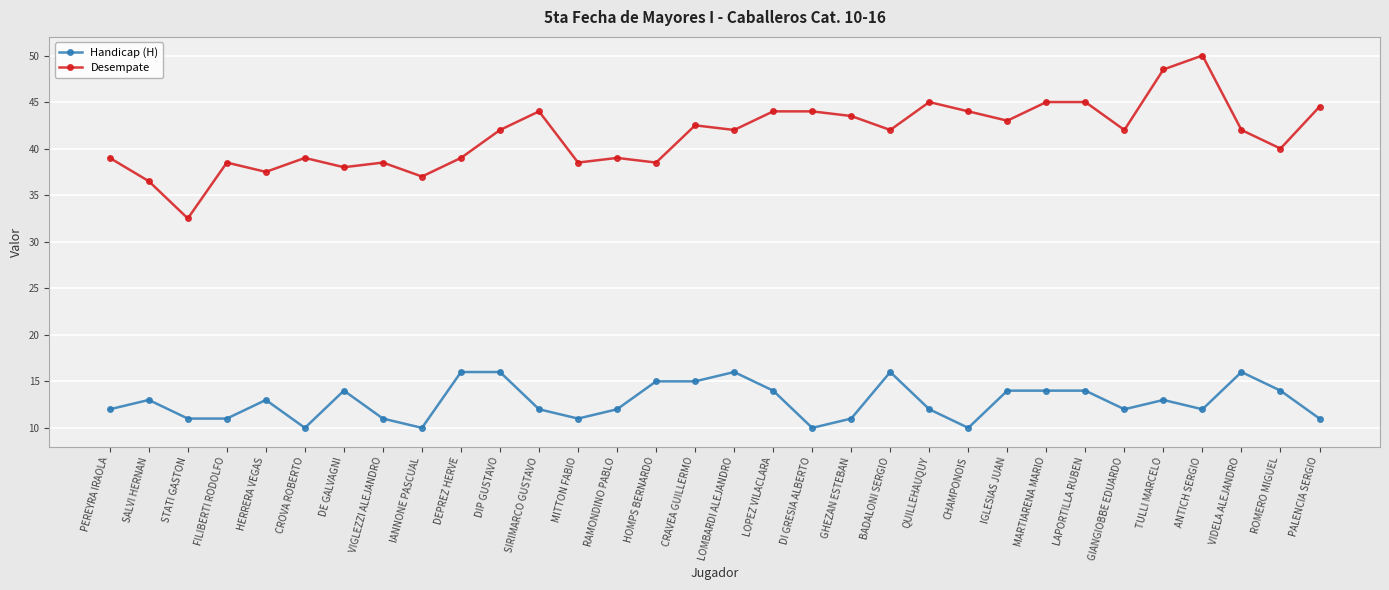

True or false: Desempate and Handicap (H) cross at least once.

False